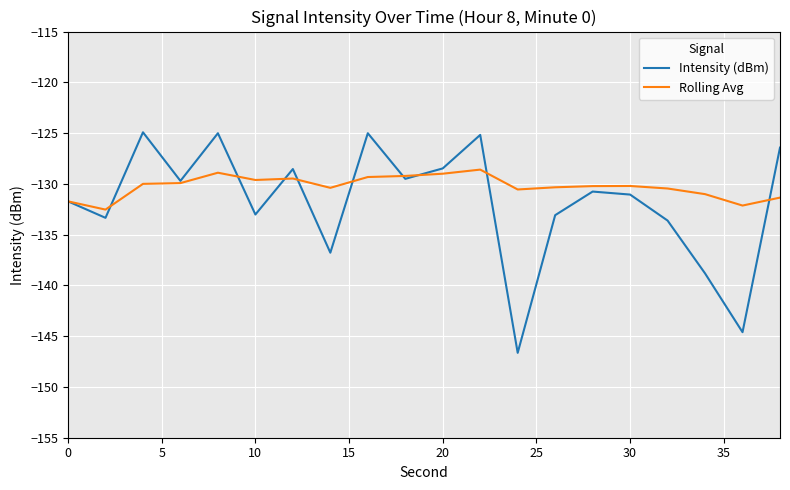

Rank the series by their maximum value, from lowest to highest.

Rolling Avg, Intensity (dBm)